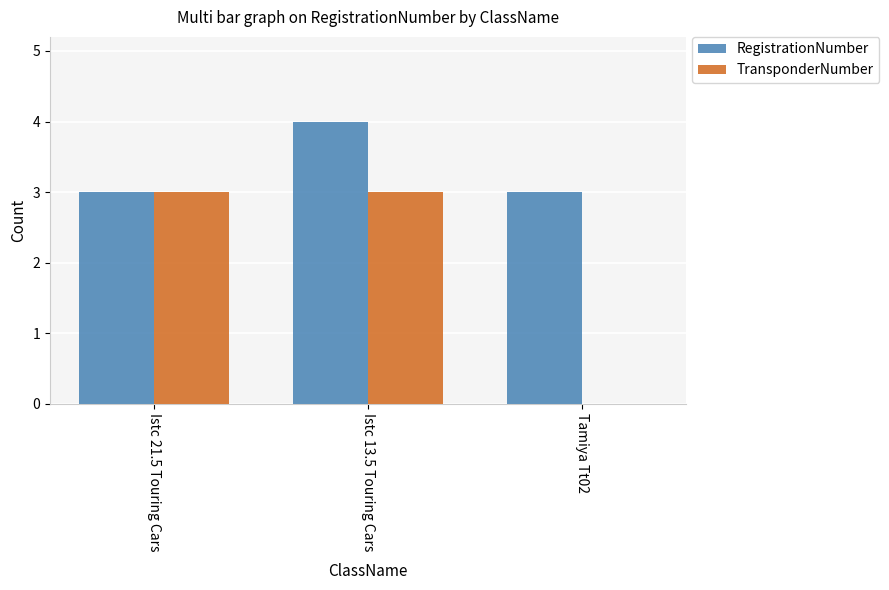

Reading left to right, list all the values displayed in this chart.

RegistrationNumber: 3	4	3
TransponderNumber: 3	3	0